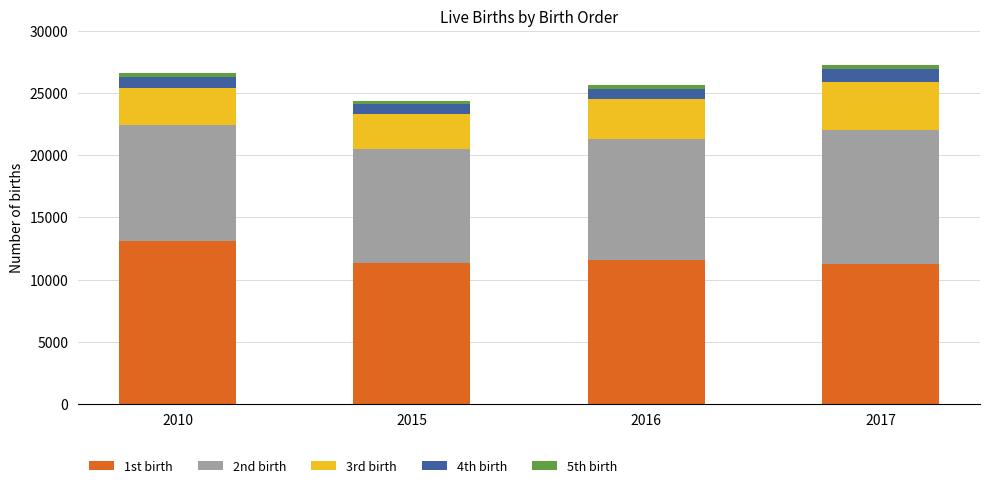

The value of 1st birth at 2010 is 6588. True or false?

False